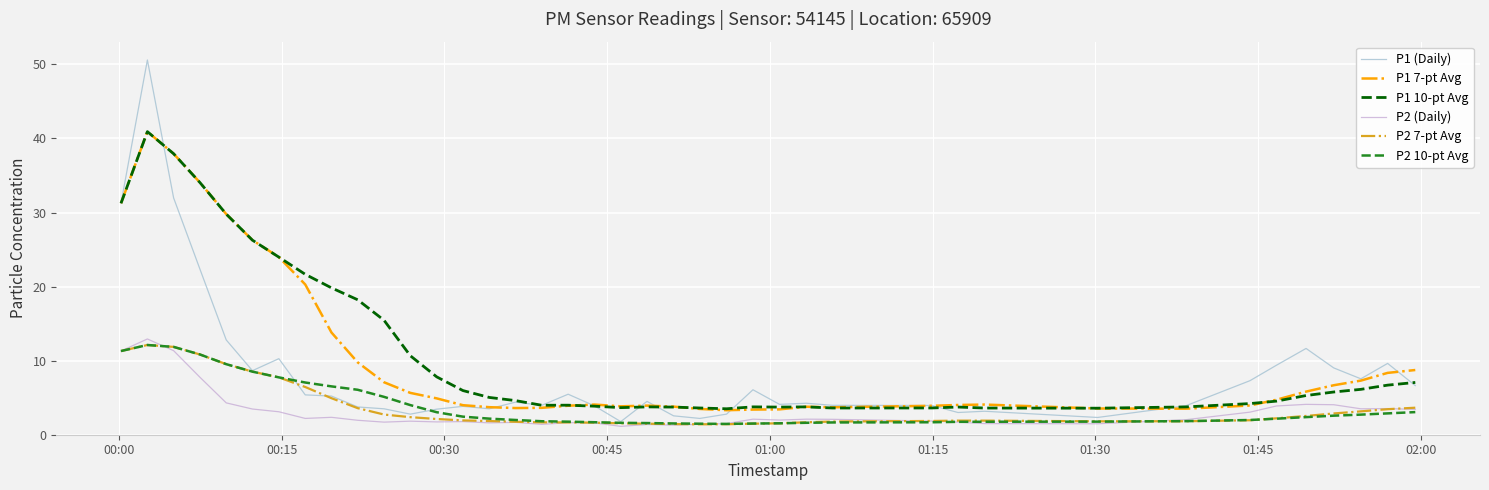

Is this an area chart (filled region under the line)?

No